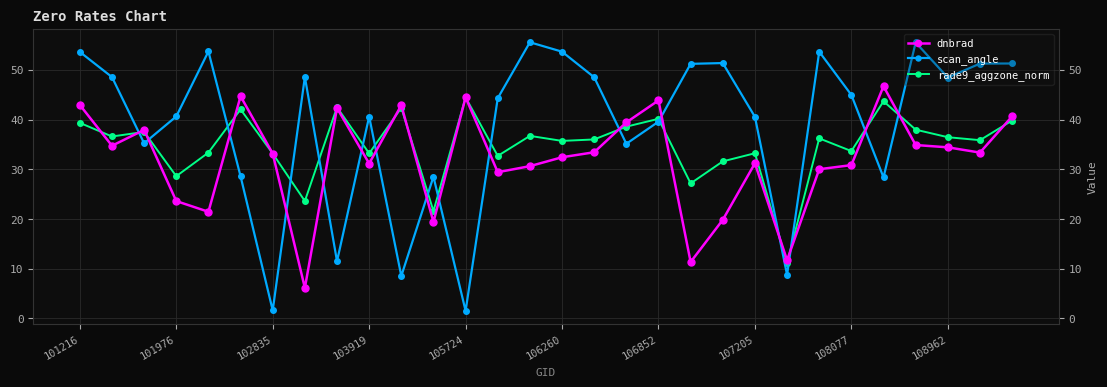

How many lines are shown in the chart?

3